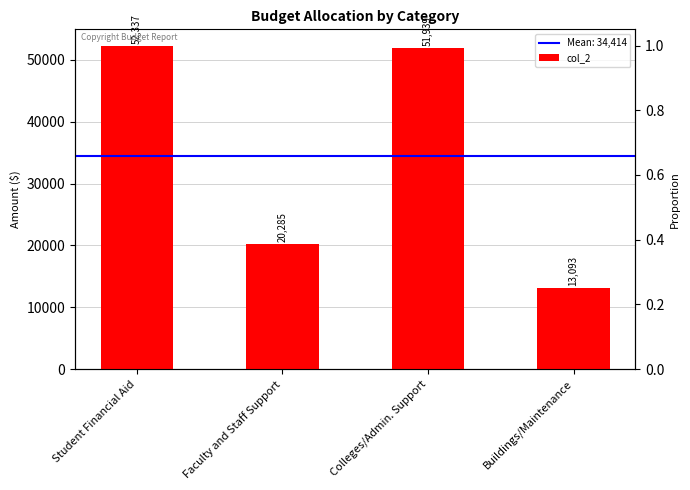

Between Buildings/Maintenance and Student Financial Aid, which is larger?

Student Financial Aid